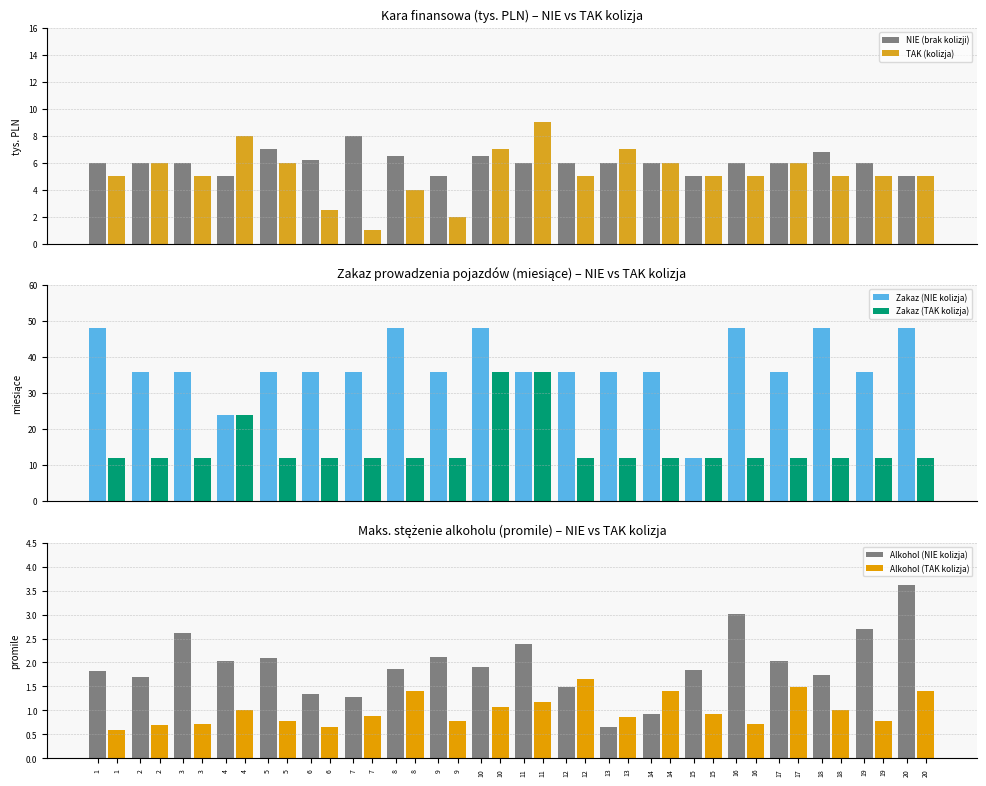

At which label does TAK (kolizja) reach its minimum?

7